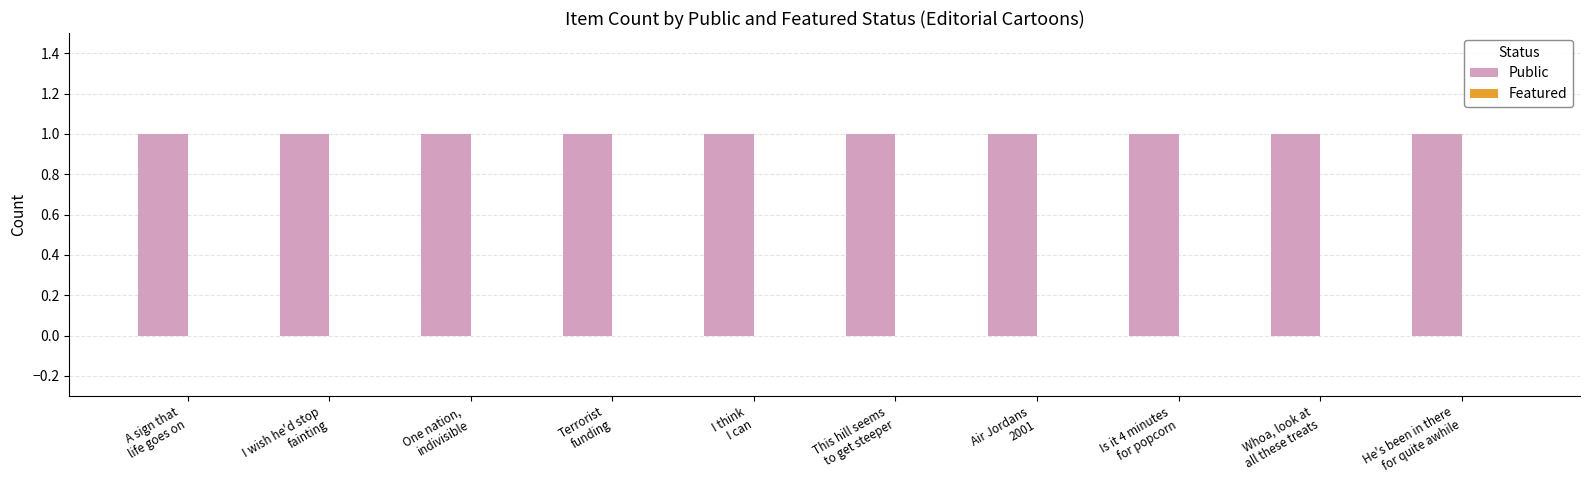

Which category has the lowest value in the Featured series?

A sign that
life goes on